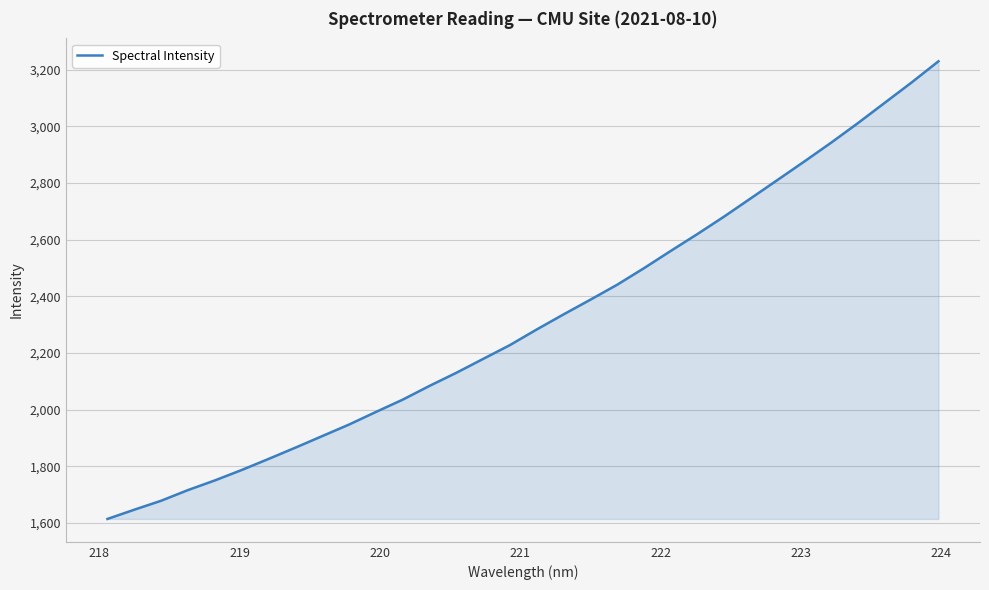

True or false: the data has more than 1 interior local peaks.

False